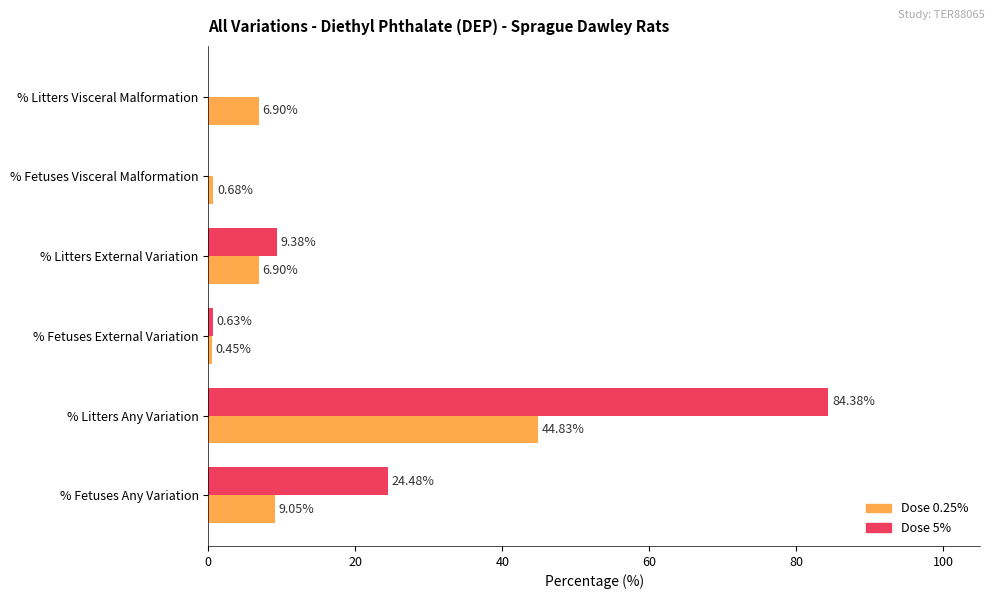

How many distinct data groups are displayed?

2